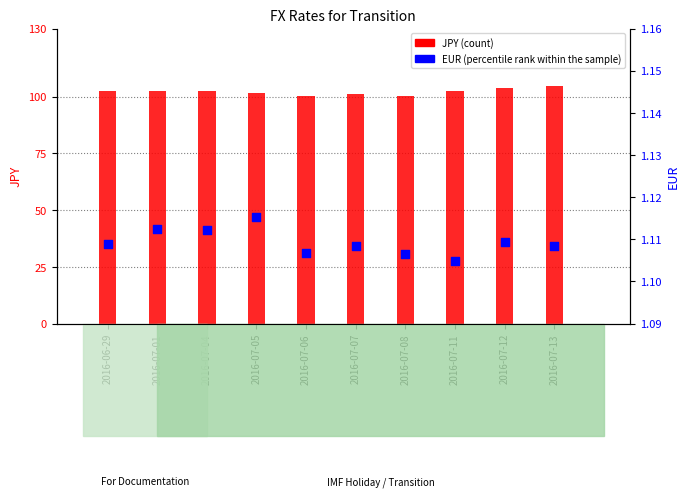

Which series contains the lowest Y value?

EUR